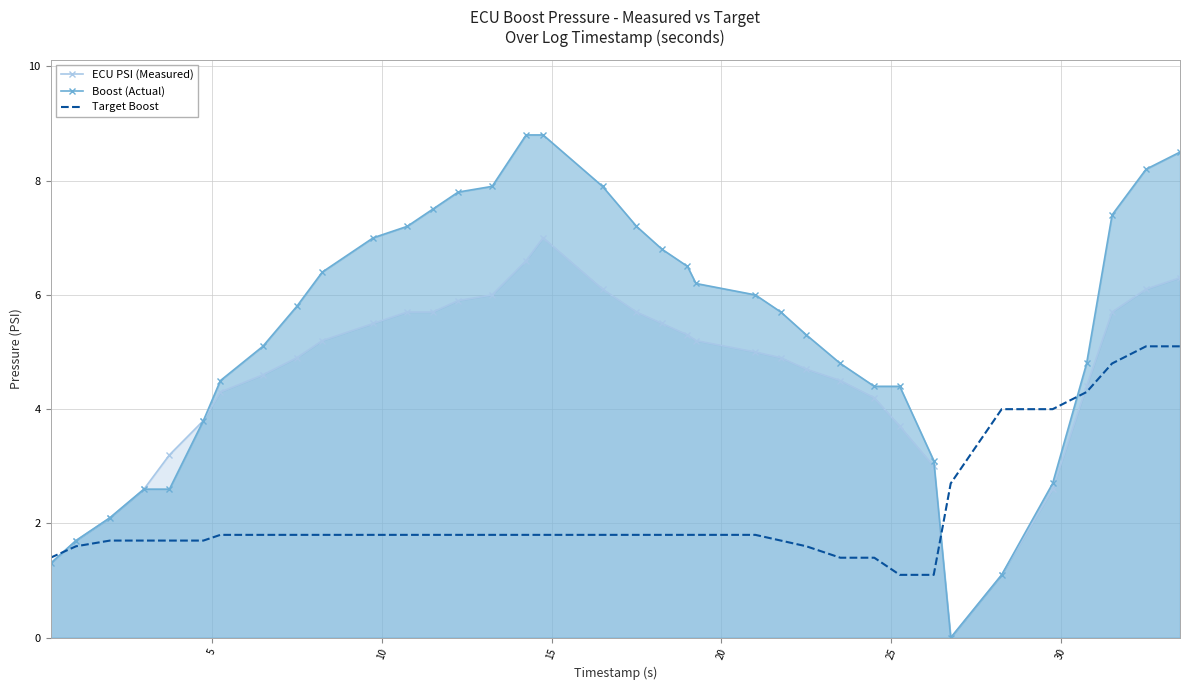

Rank the series by their average value, from lowest to highest.

Target Boost, ECU PSI (Measured), Boost (Actual)